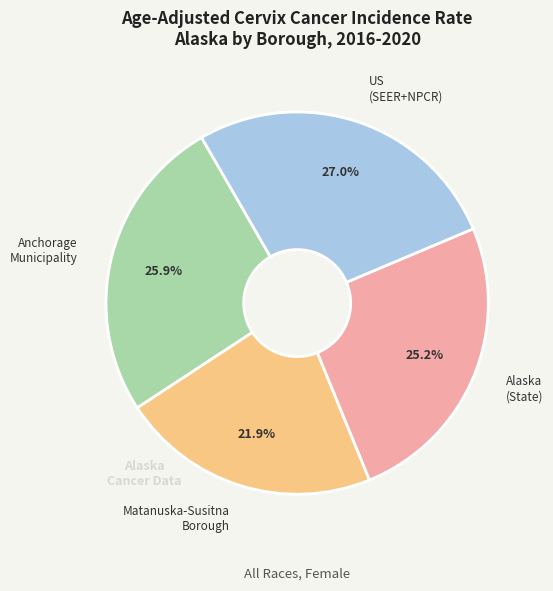

Does any single category account for the majority?

No